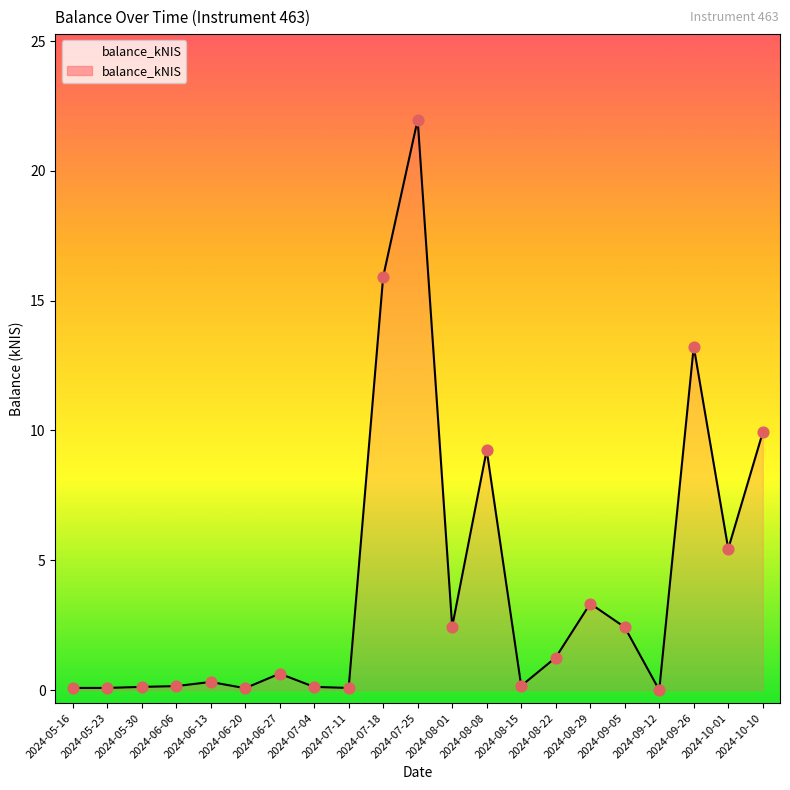

Between 2024-10-01 and 2024-08-08, which is larger?

2024-08-08